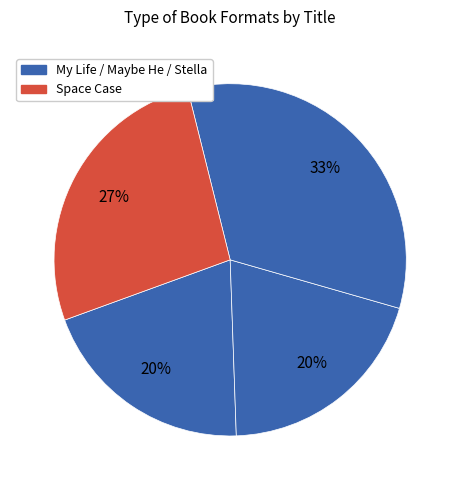

Rank the categories by value from lowest to highest.

My Life in the Fish Tank, Maybe He Just Likes You, Space Case, Stella by Starlight